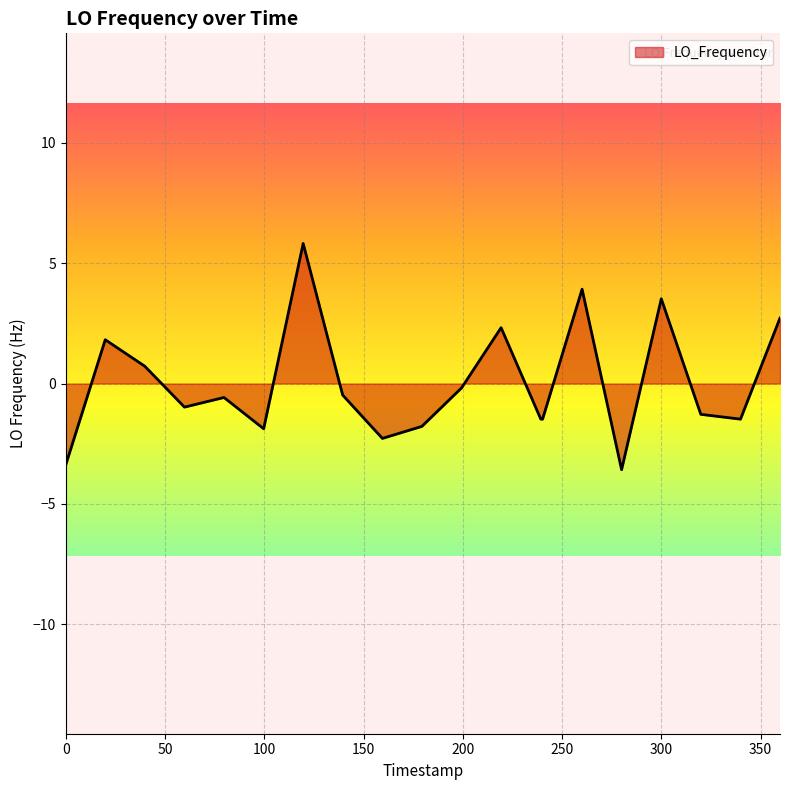

How many values are below zero?

13